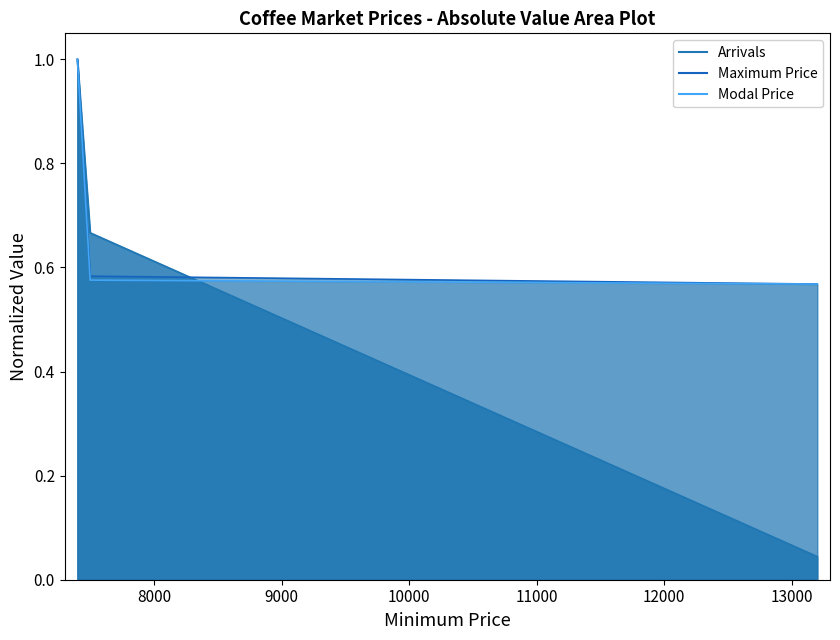

Between 7500 and 13200, which series saw the biggest shift?

Arrivals